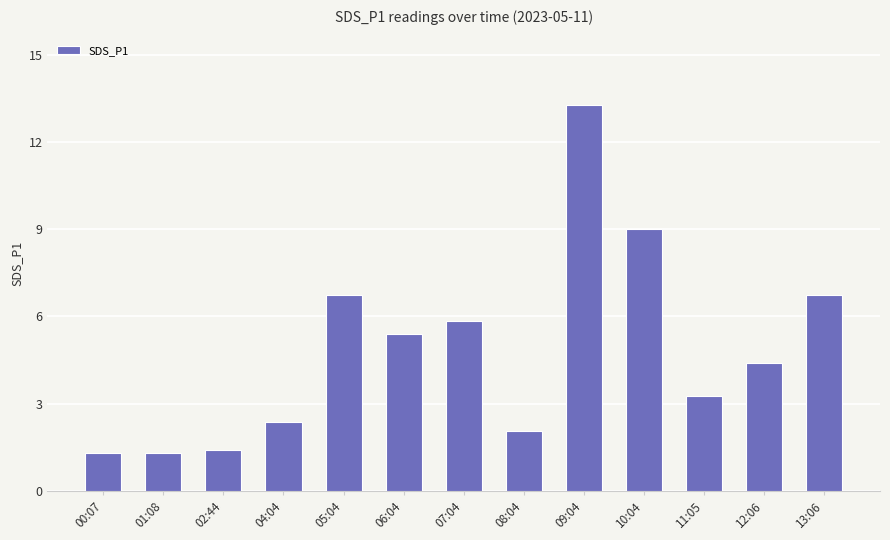

Between 04:04 and 09:04, which is larger?

09:04